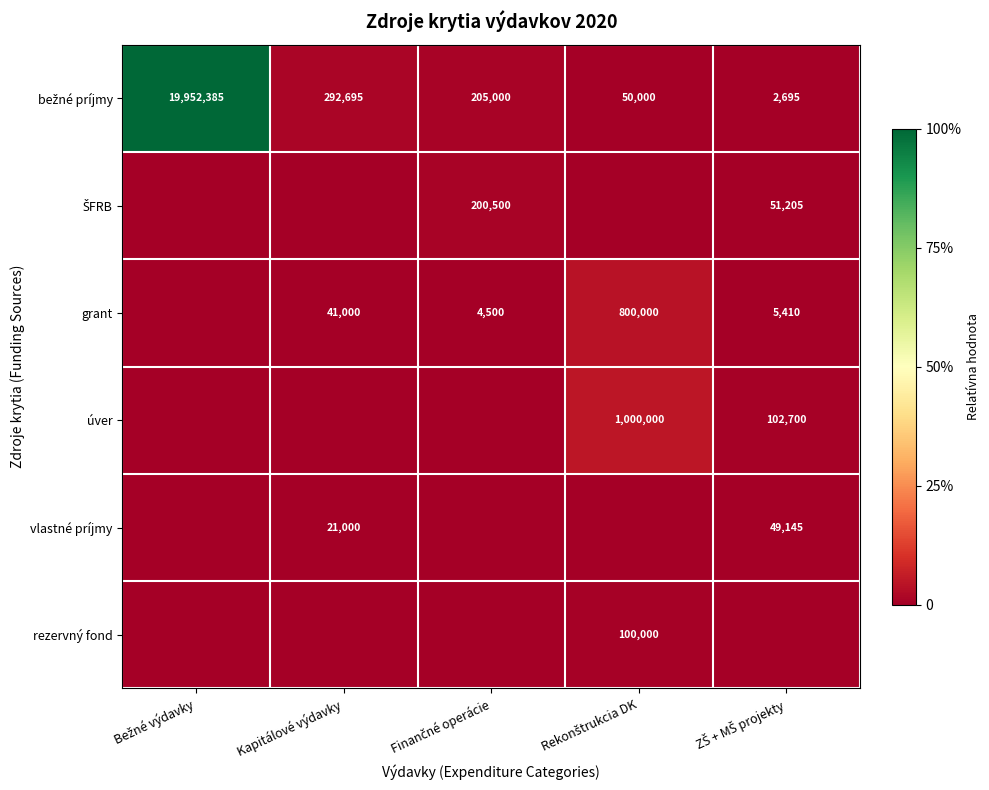

The value of grant at Kapitálové výdavky is 41000. True or false?

True